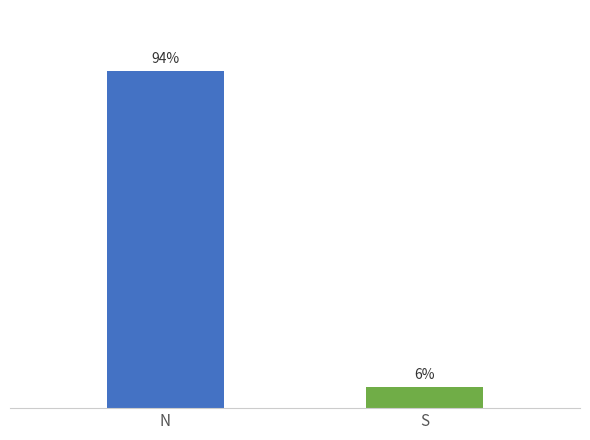

Which has a higher value, S or N?

N